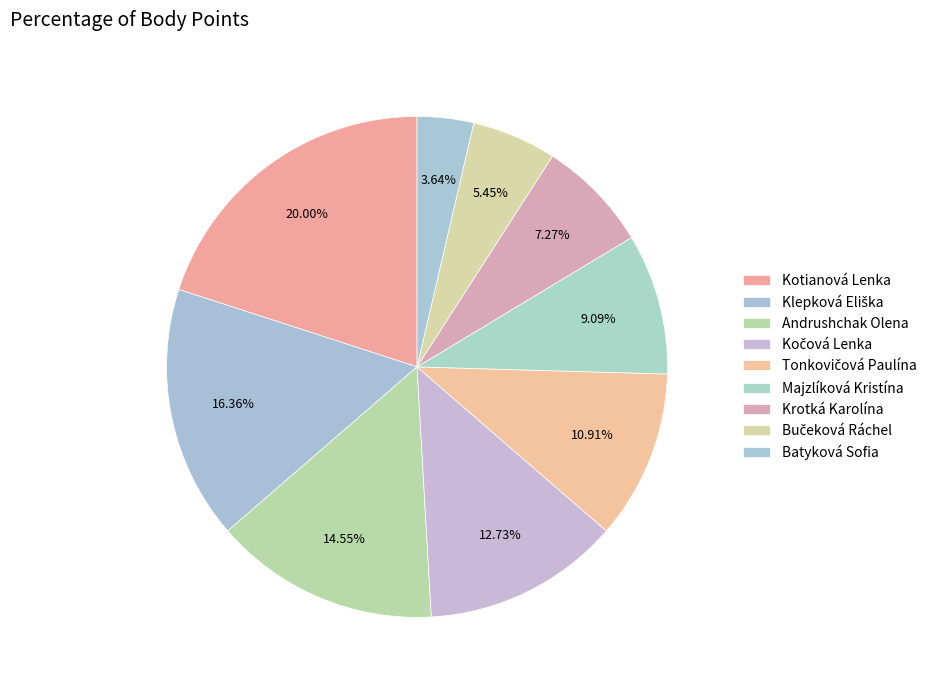

Combined, do Tonkovičová Paulína and Bučeková Ráchel account for over 50%?

No